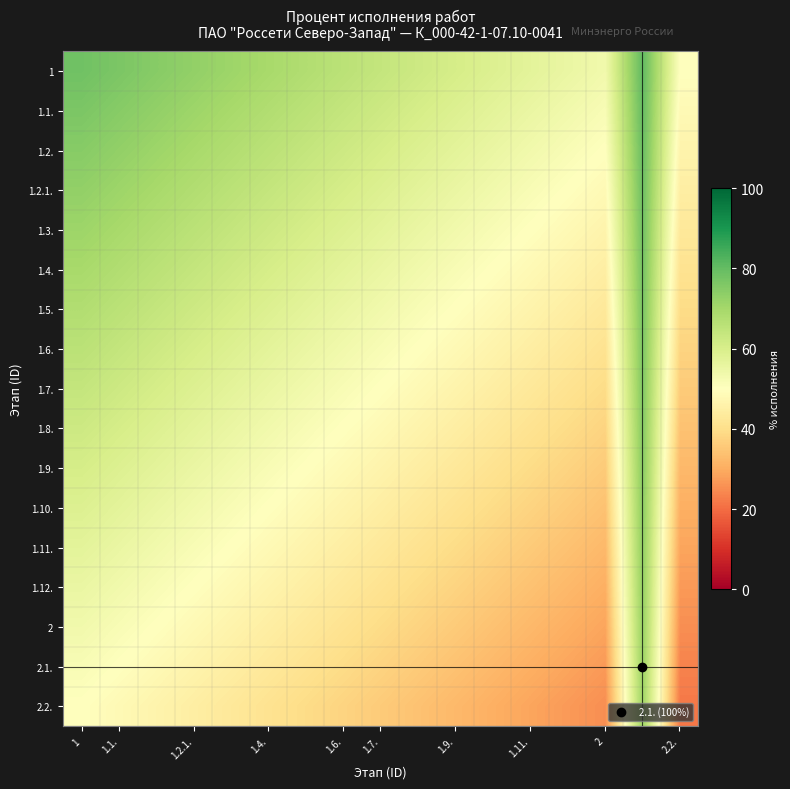

What is the greatest value displayed?

80.6